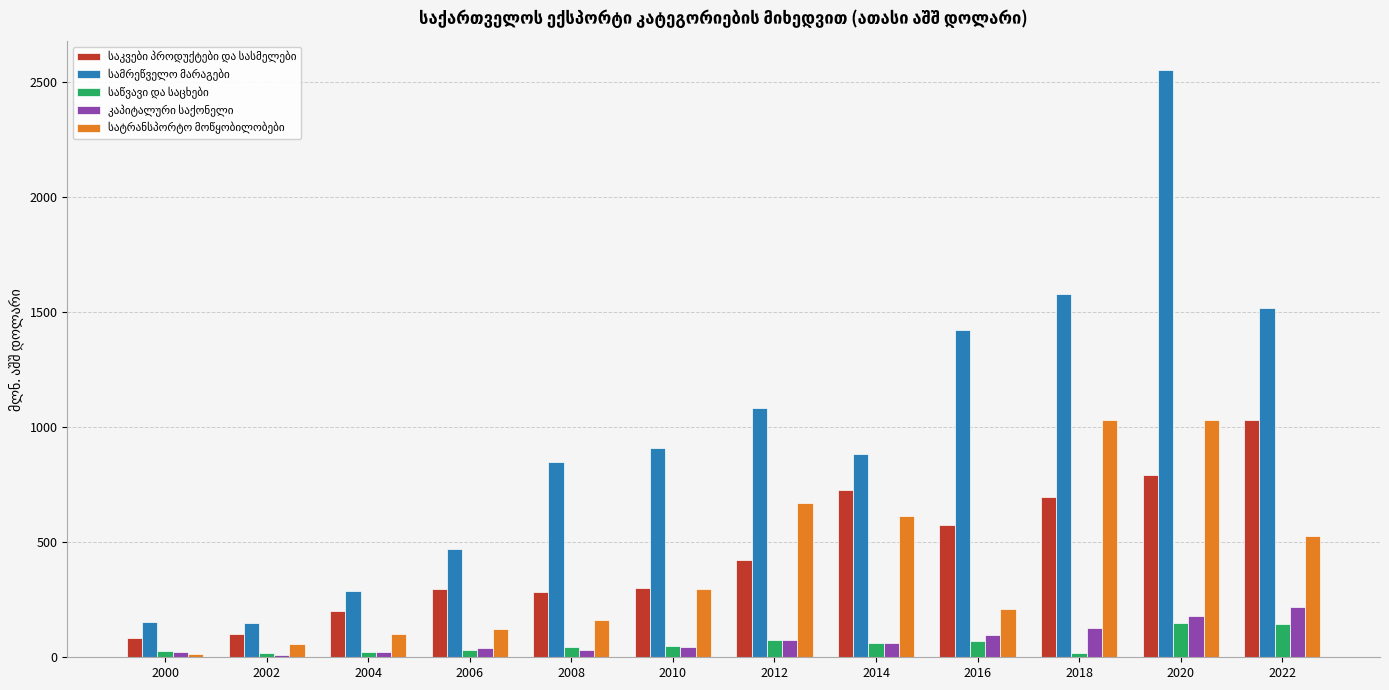

What is the total value across all series at 2016?

2373.5